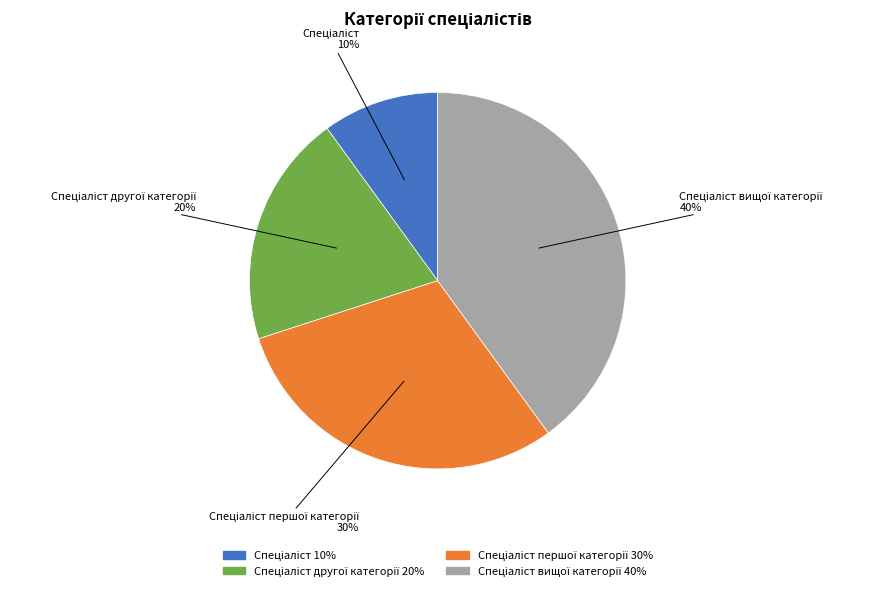

To the nearest percent, what is the average slice percentage?

25%